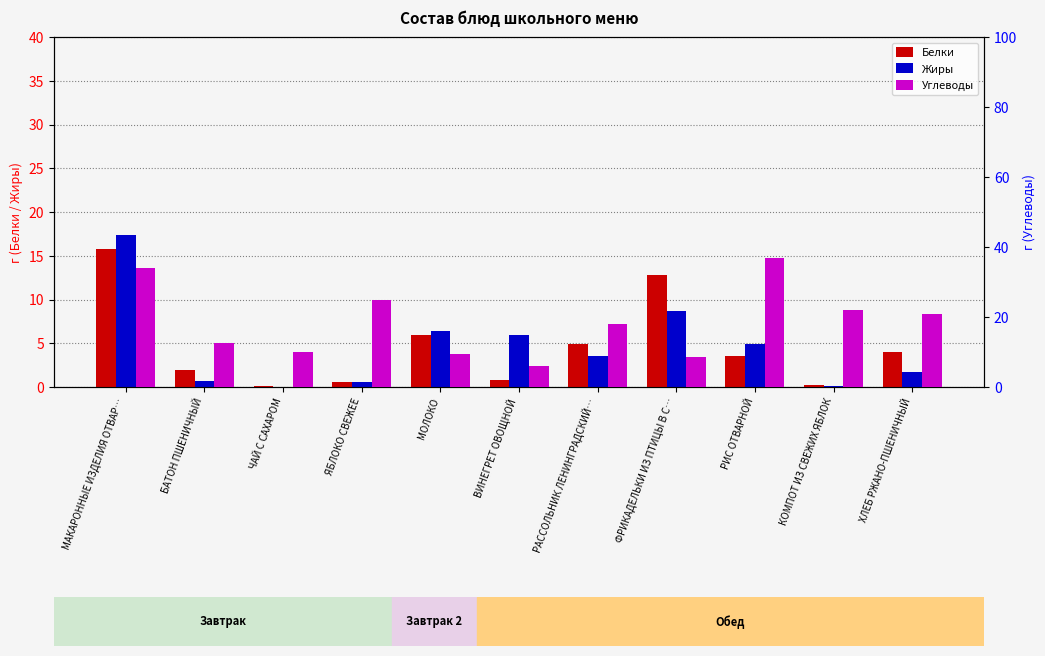

What is the difference between the maximum and minimum values in the Жиры series?

17.4